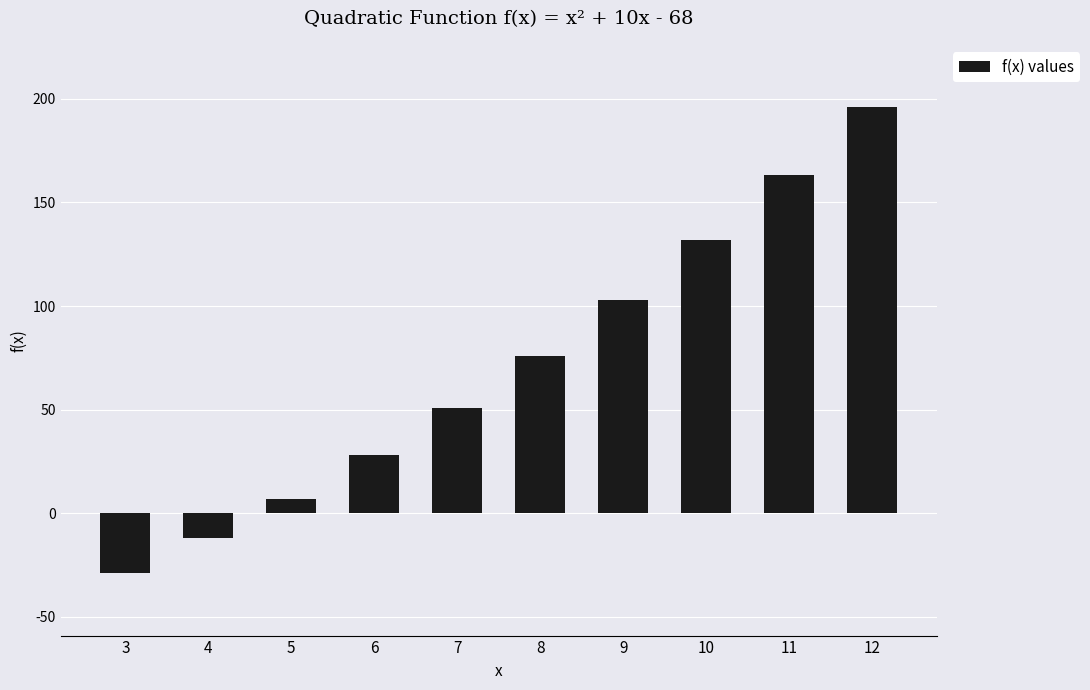

Reading right to left, transcribe all the data shown in this chart.

196	163	132	103	76	51	28	7	-12	-29